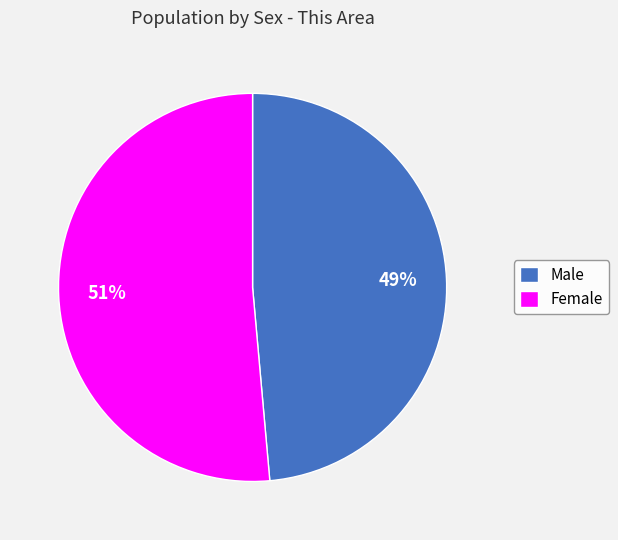

Rank the categories by value from highest to lowest.

Female, Male